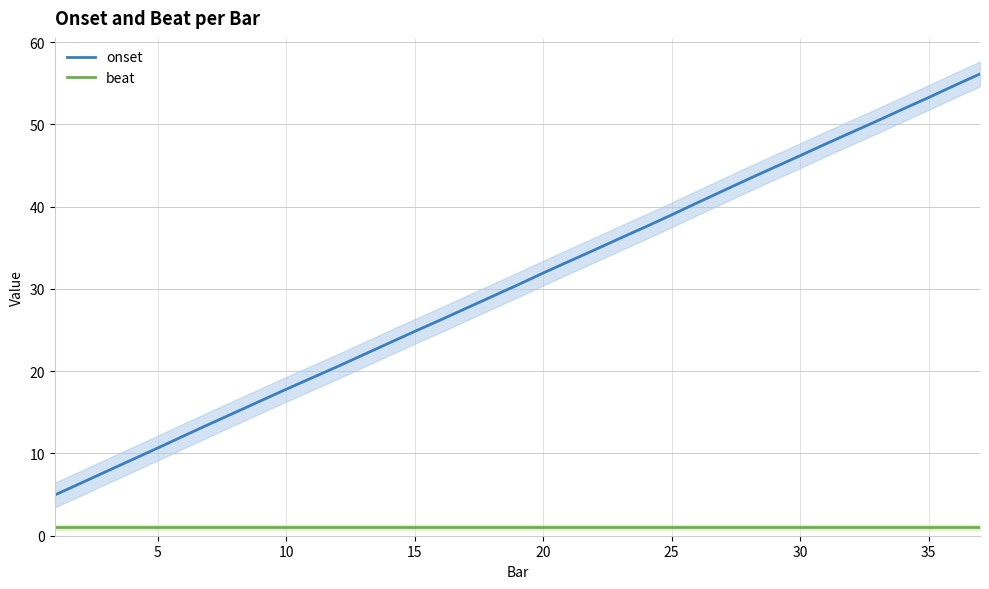

What is the maximum value shown in the chart?

56.1